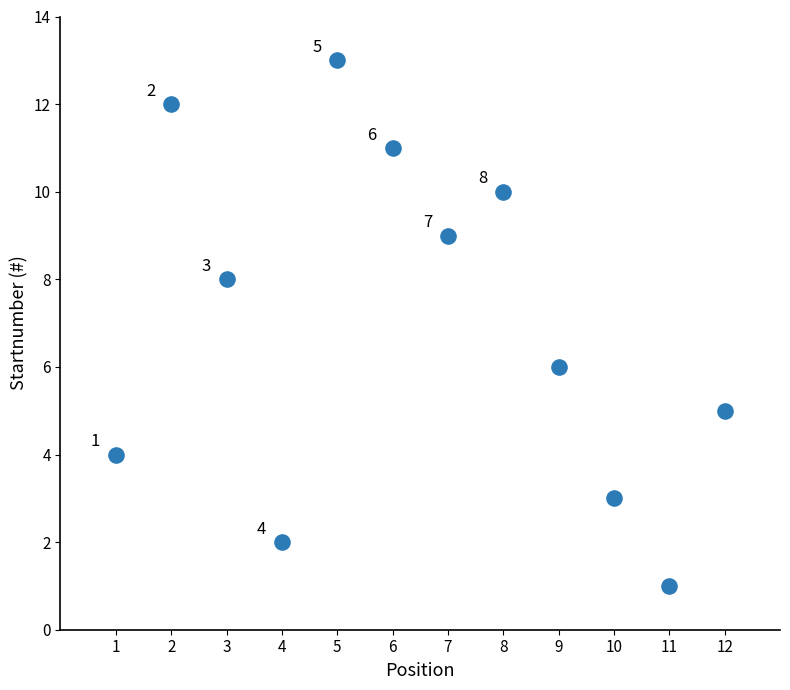

What is the average Y value?

7